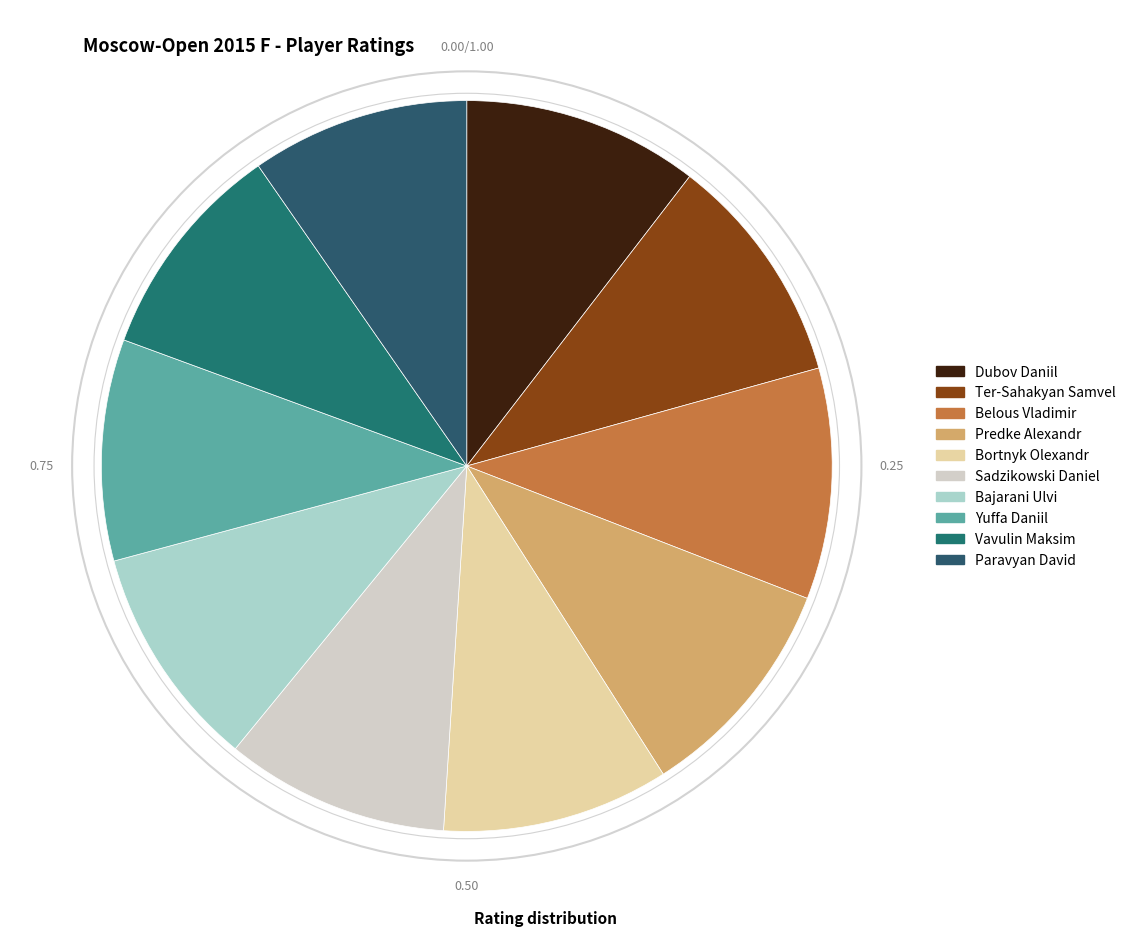

True or false: Belous Vladimir accounts for 17% of the total.

False